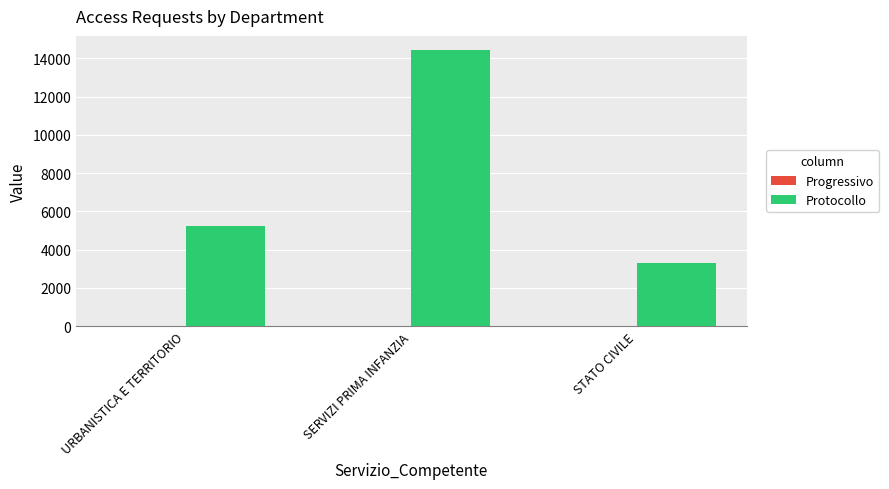

What is the greatest value displayed?

14453